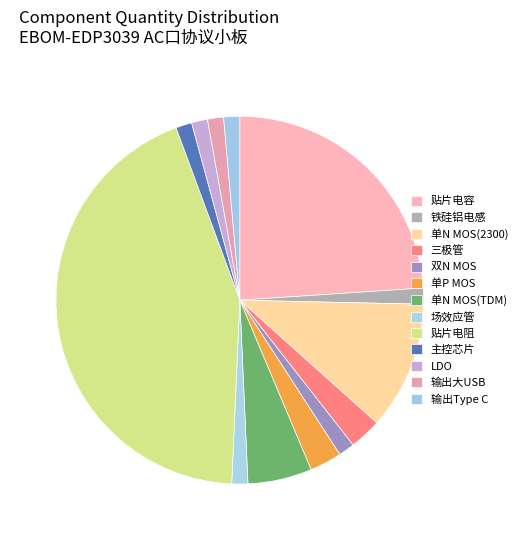

Count the number of slices in the pie.

13